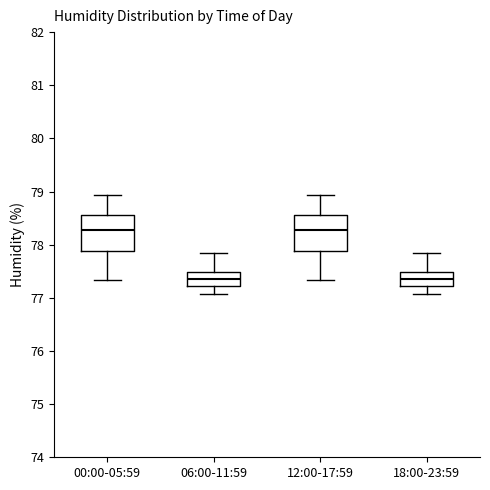

Where is the lower edge of the box for 12:00-17:59 on the y-axis? The values are not printed on the chart, so give them approximately, as read against the axis.

77.9